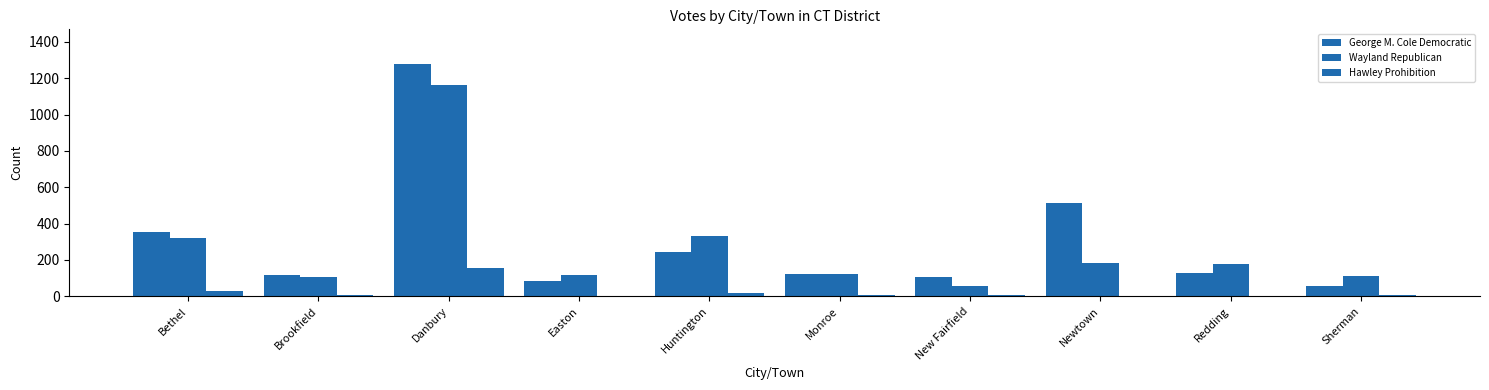

At Newtown, list the series in order from largest to smallest.

George M. Cole Democratic, Wayland Republican, Hawley Prohibition